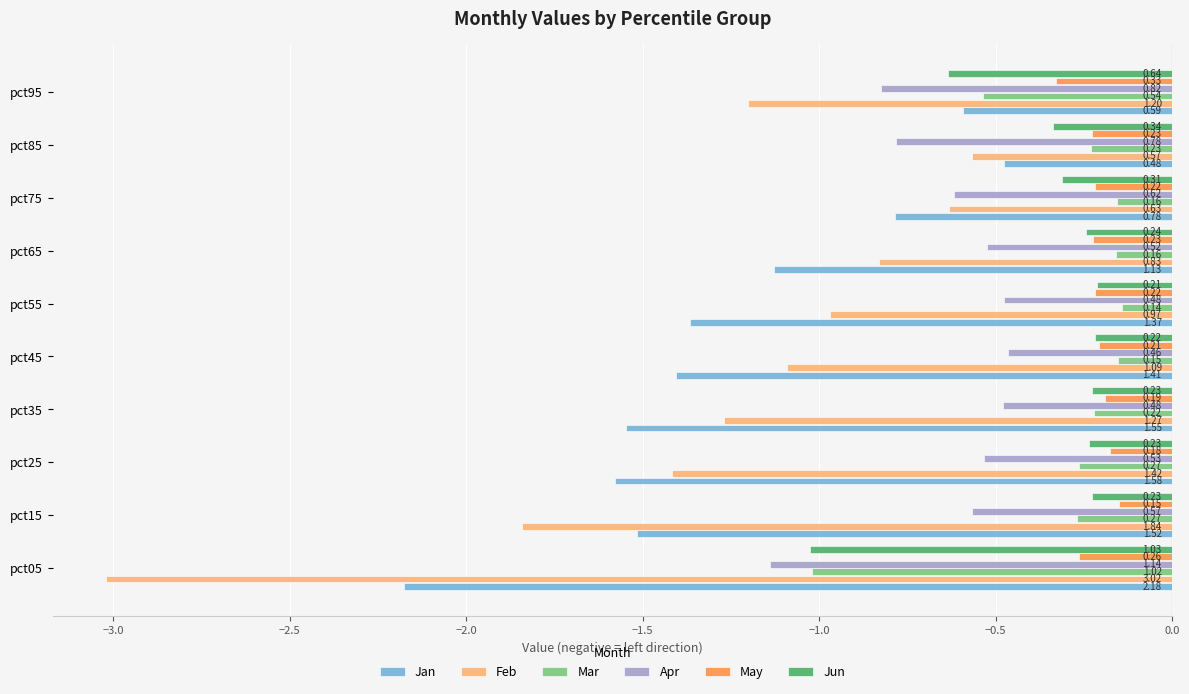

What is the average value of the Apr series?

-0.6